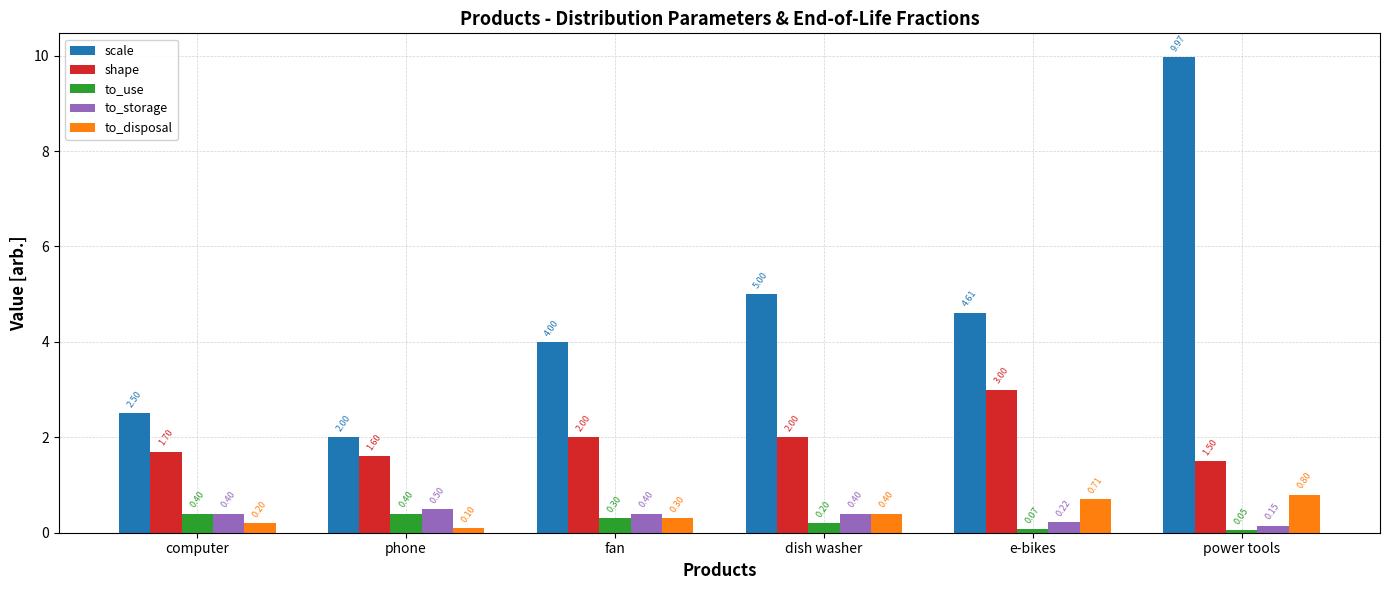

Is it true that to_storage equals 0.5 at phone?

True